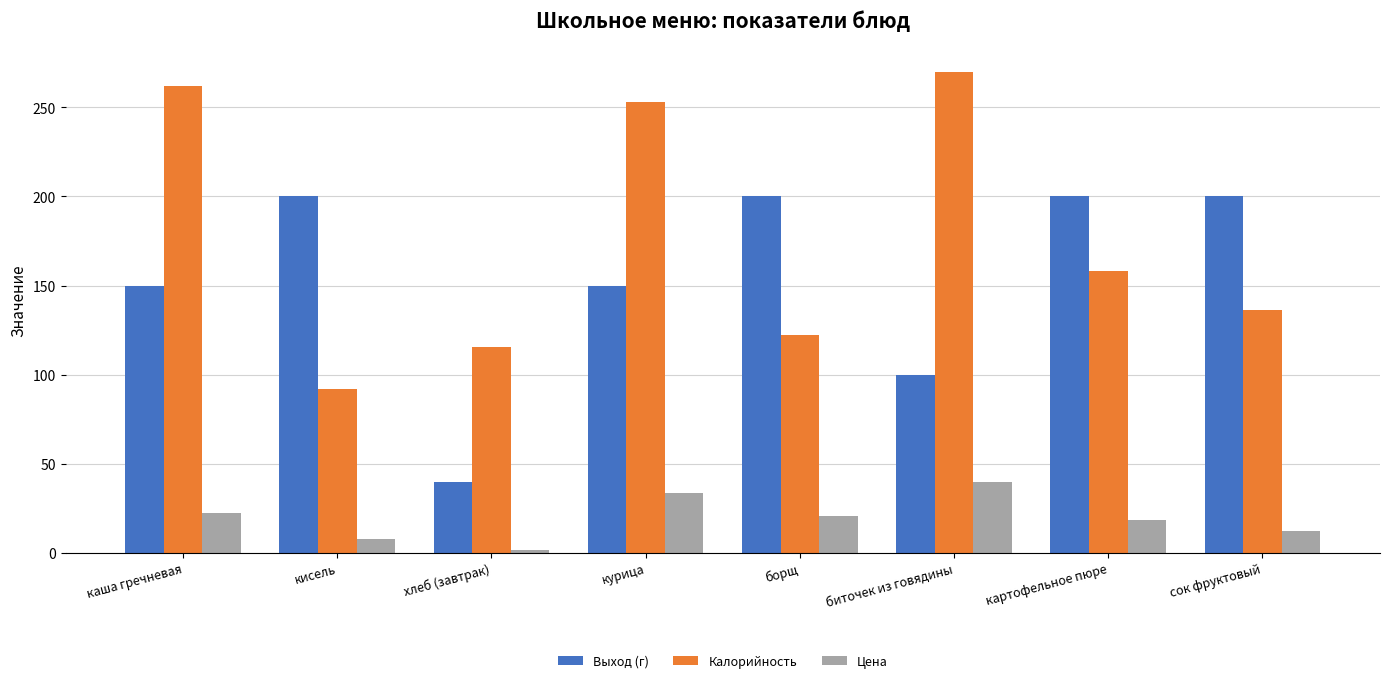

Is it true that Выход (г) equals 332.6 at картофельное пюре?

False